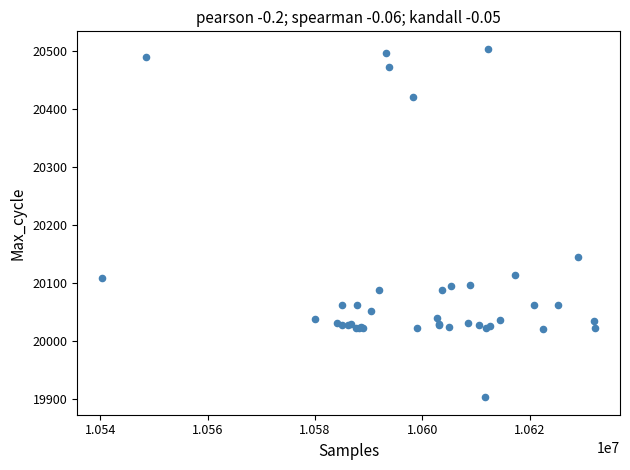

What Y value in the scatter plot is closest to 20203?

20145